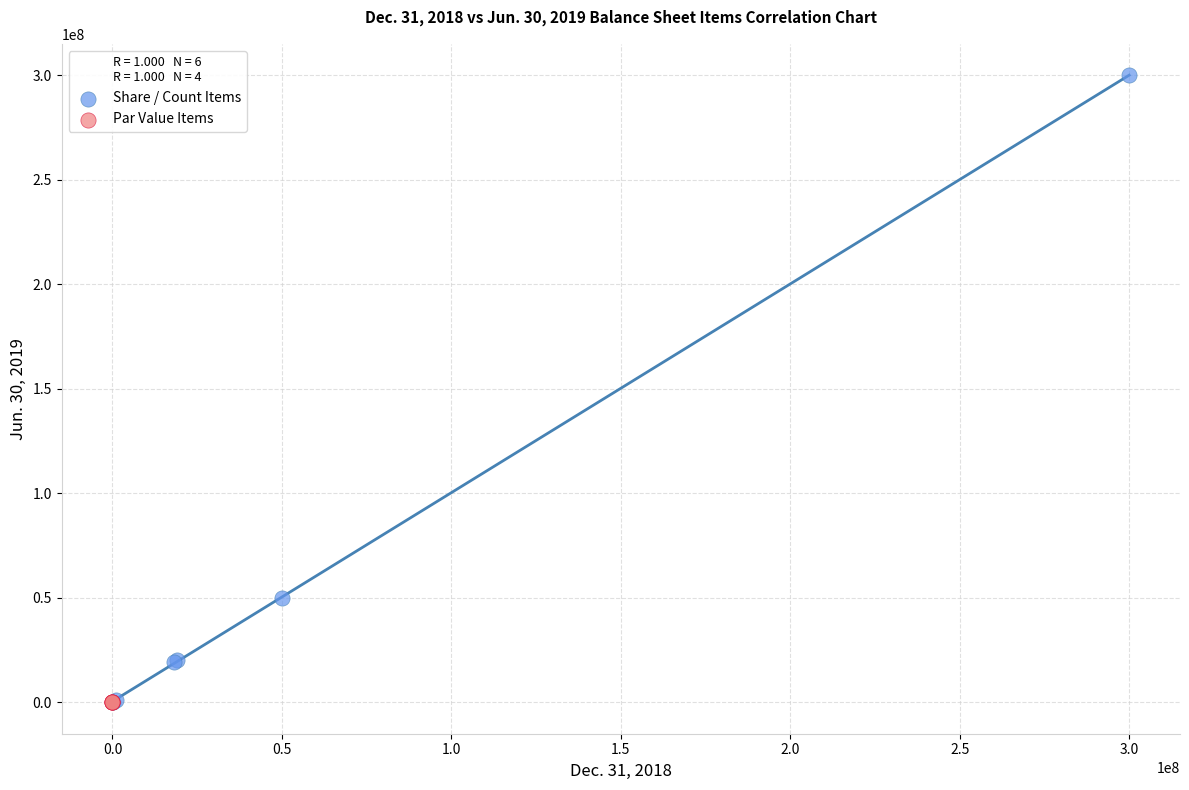

Which series reaches the maximum Y coordinate?

Share / Count Items